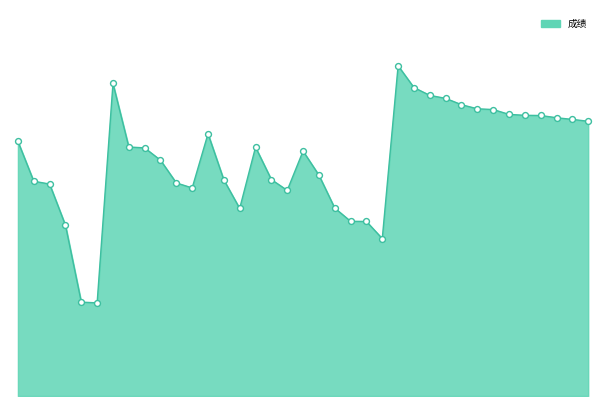

Is this an area chart (filled region under the line)?

Yes